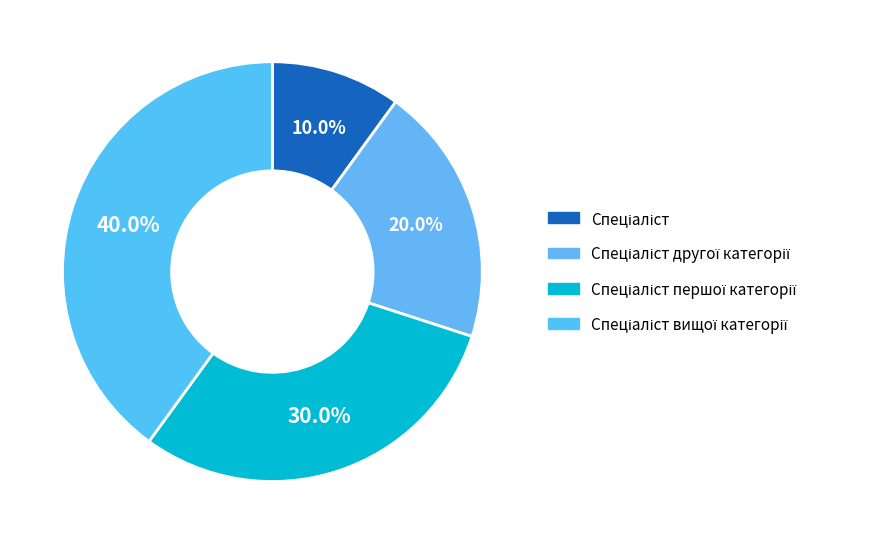

How many slices are in this pie chart?

4